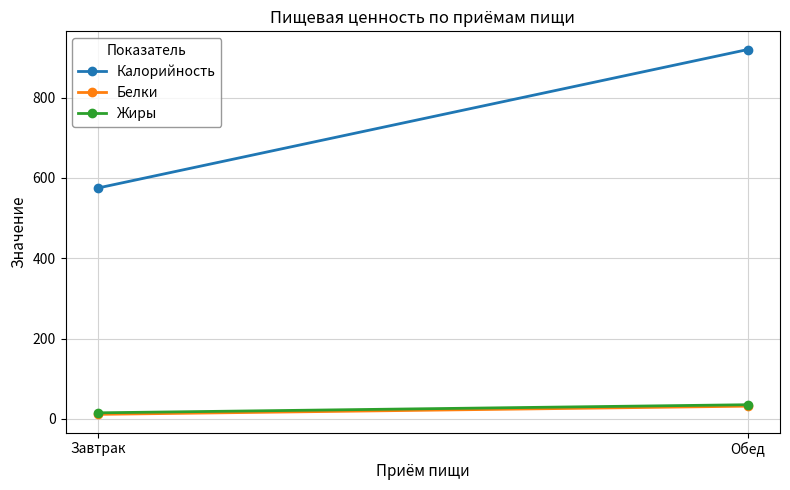

What are all the series names shown in the legend?

Калорийность, Белки, Жиры